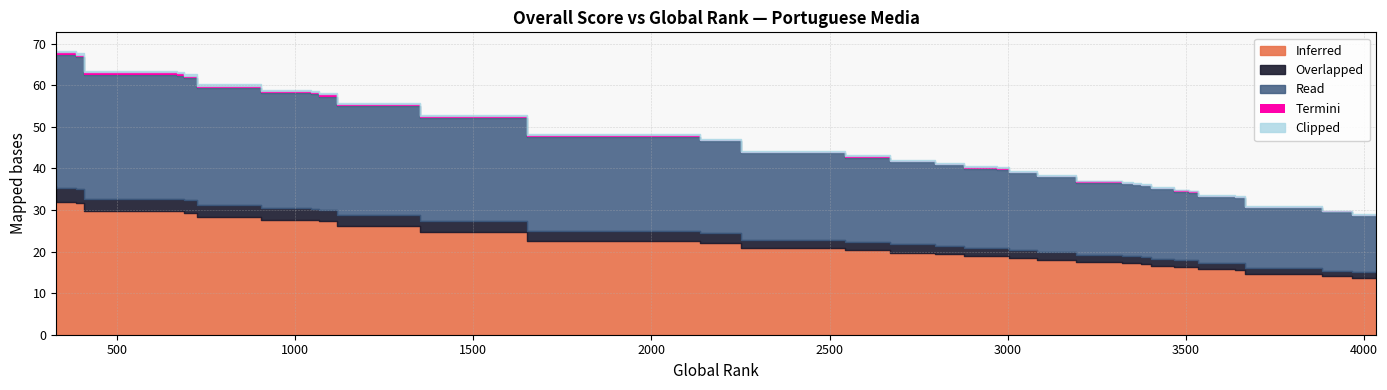

True or false: Read has a value of 55.3 at 329.

False